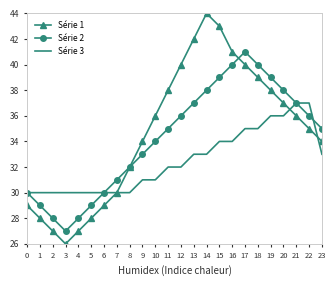

True or false: Série 1 has a value of 18 at 20.

False